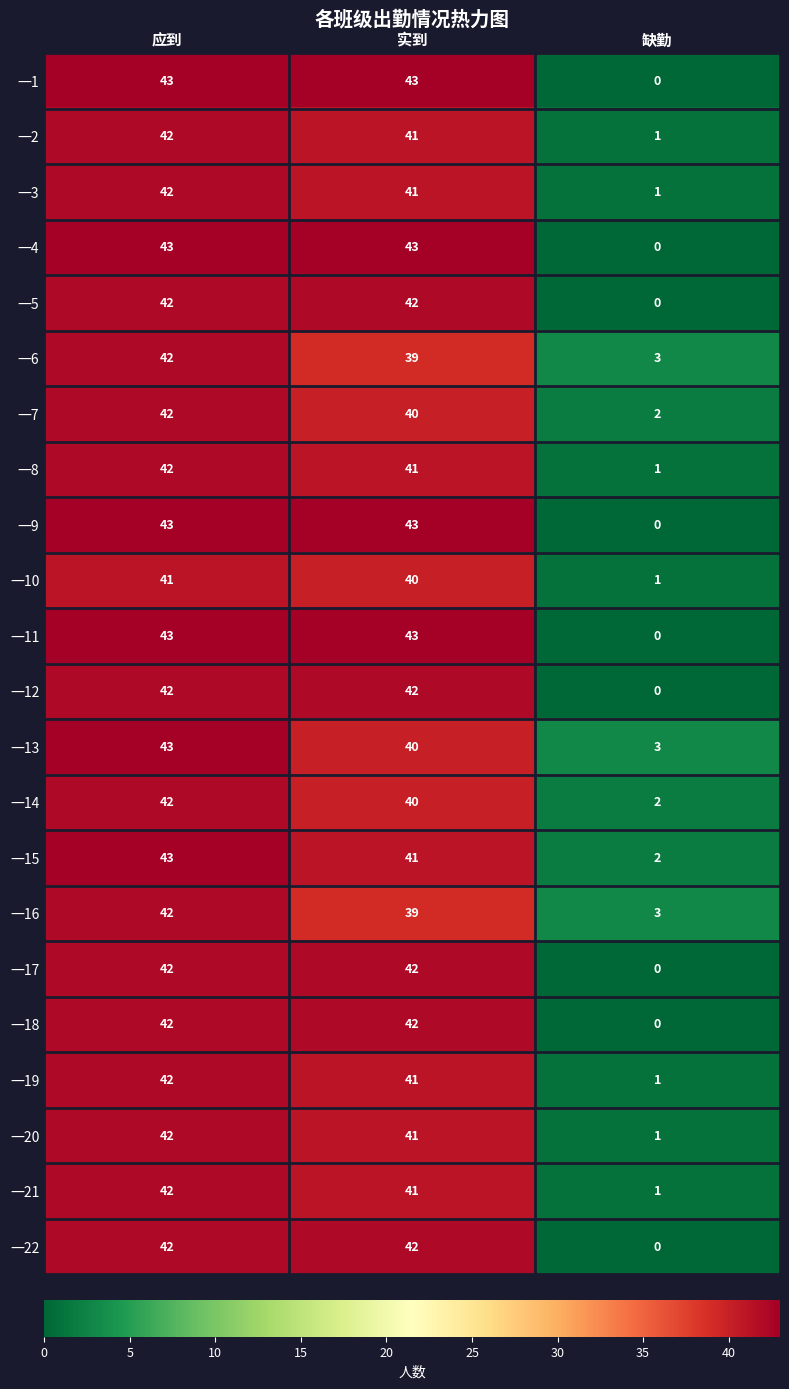

What is the difference between the highest and lowest values at 缺勤?

3